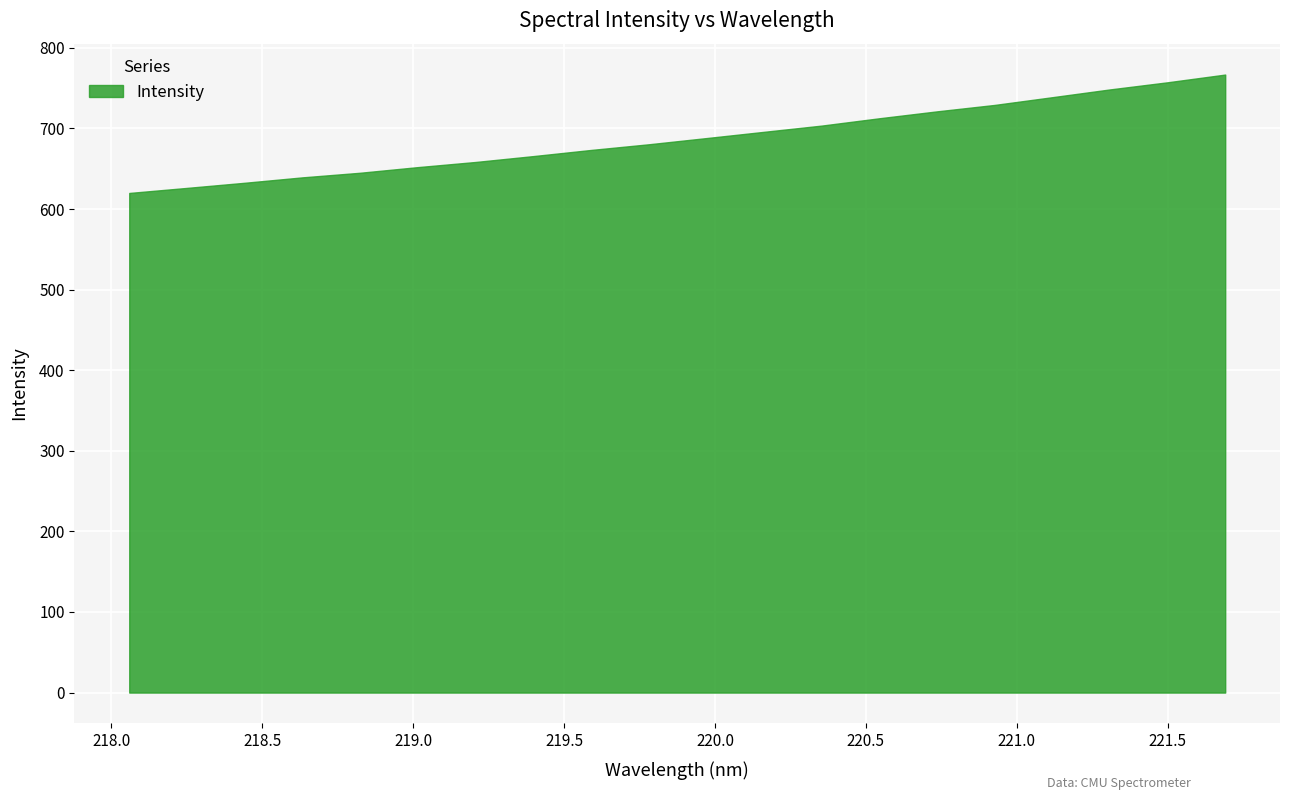

Reading right to left, what are all the values shown in this chart?

766.9	757.3	748.4	738.8	729.2	721.2	712.7	703.6	695.8	688.1	680.4	673.3	665.7	658.4	652.0	645.0	639.3	632.6	626.2	620.0